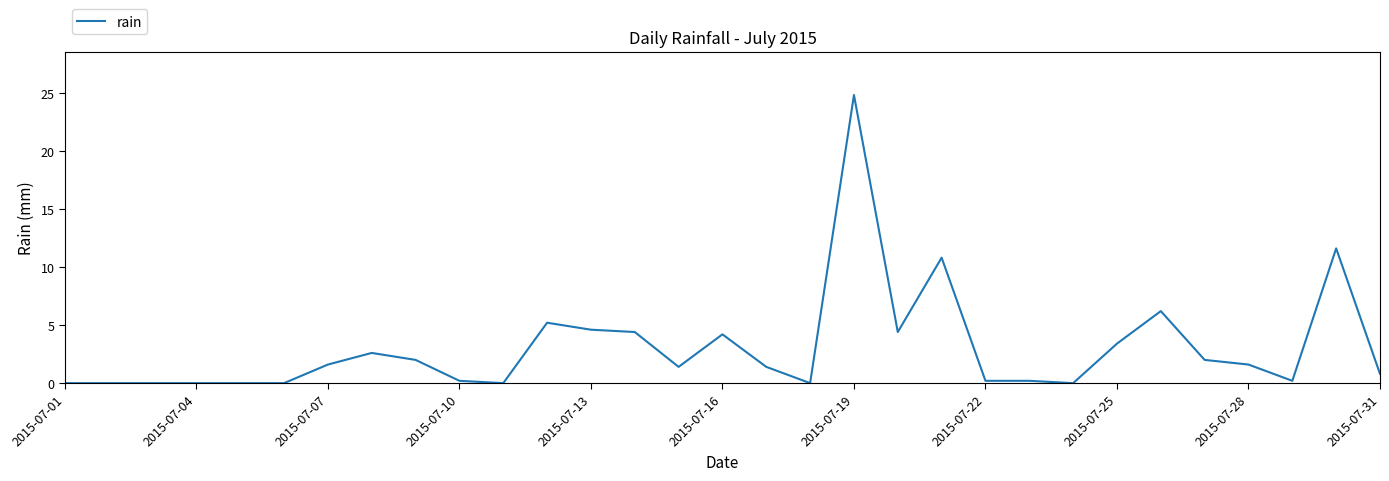

What is the average value?

3.0